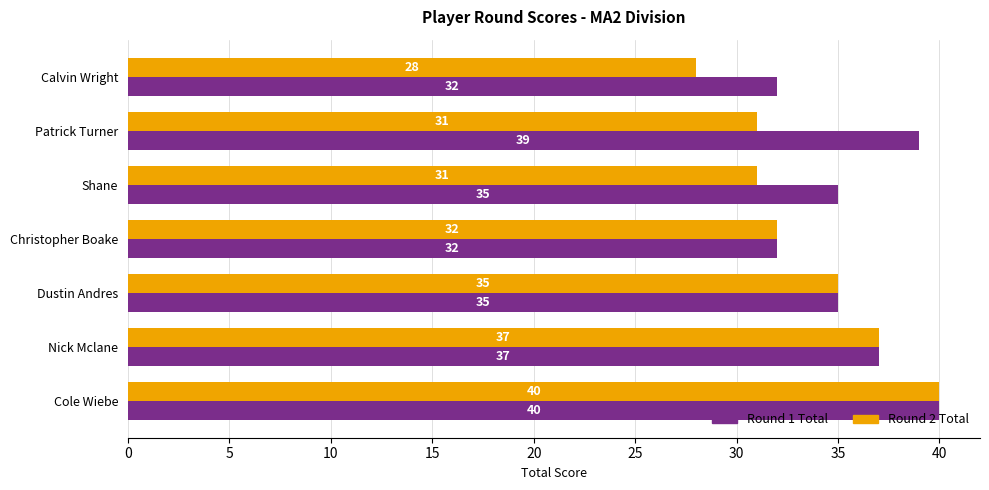

What value does the Round 1 Total series have at Nick Mclane?

37